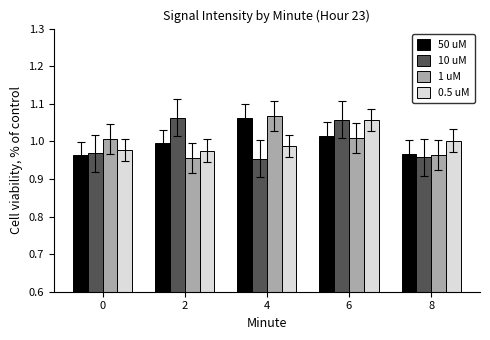

What are all the series names shown in the legend?

50 uM, 10 uM, 1 uM, 0.5 uM